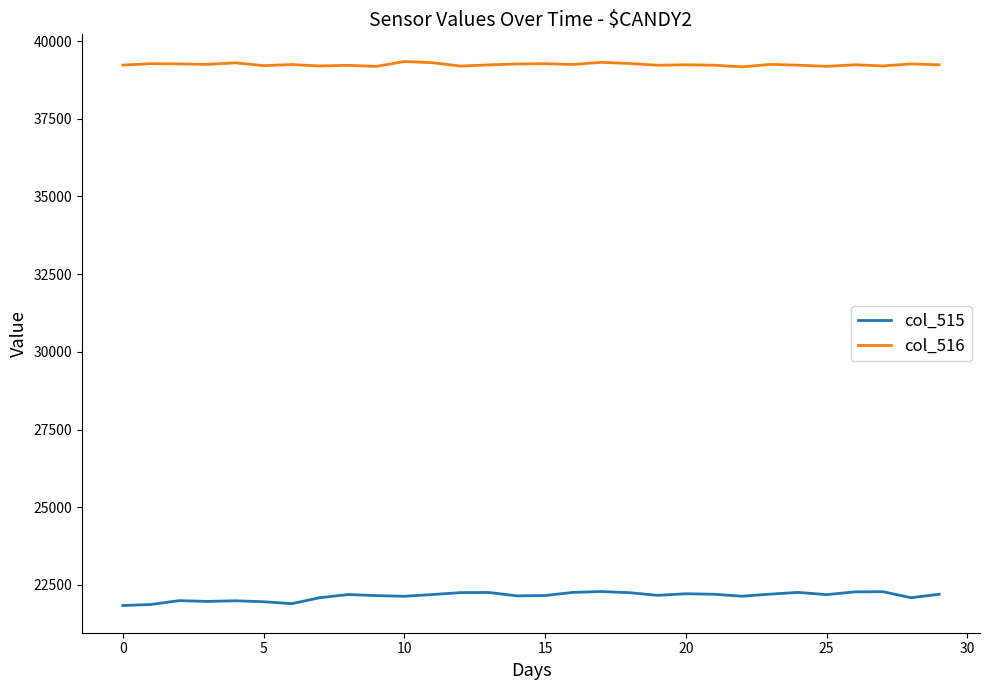

What is the difference between the maximum and minimum values in the col_515 series?

449